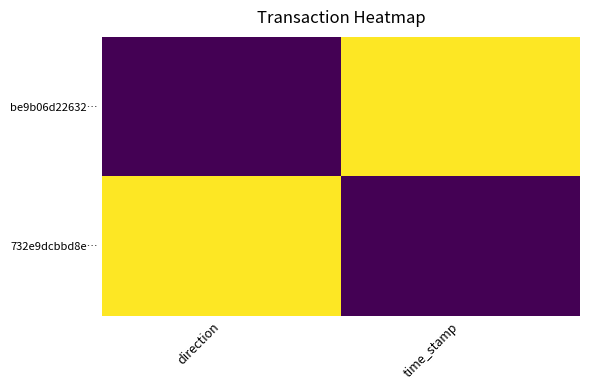

How many series are shown in this chart?

2